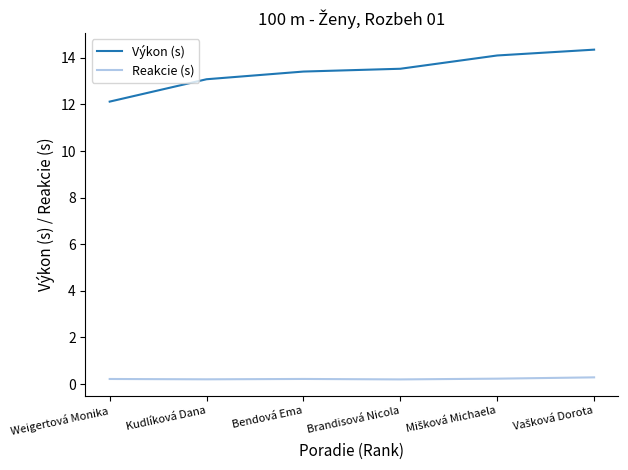

How many lines are shown in the chart?

2